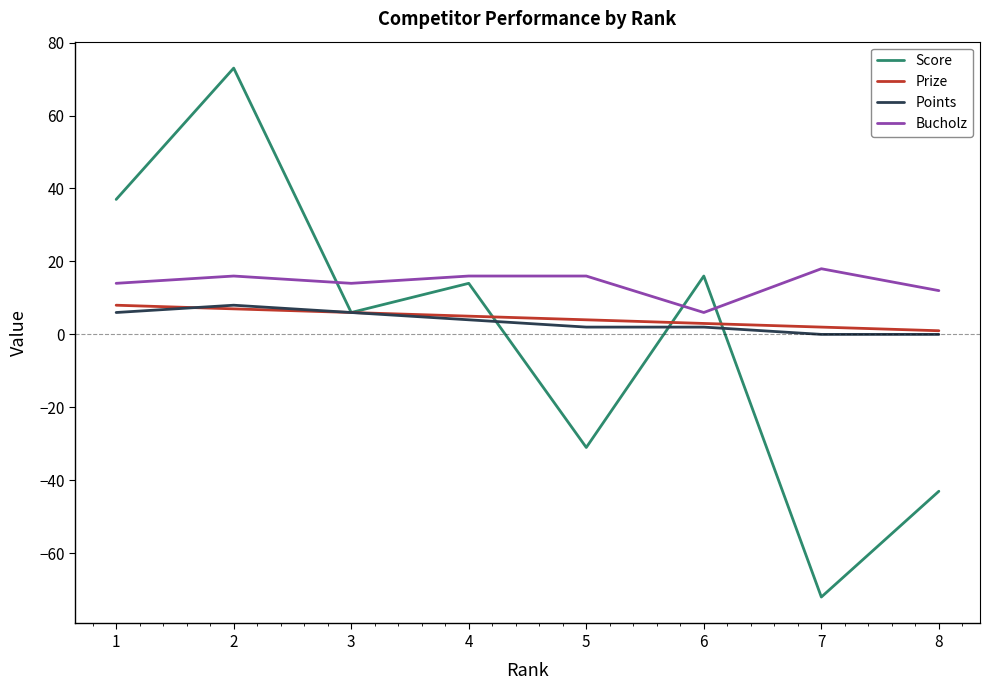

True or false: Score has a value of -44 at 5.

False